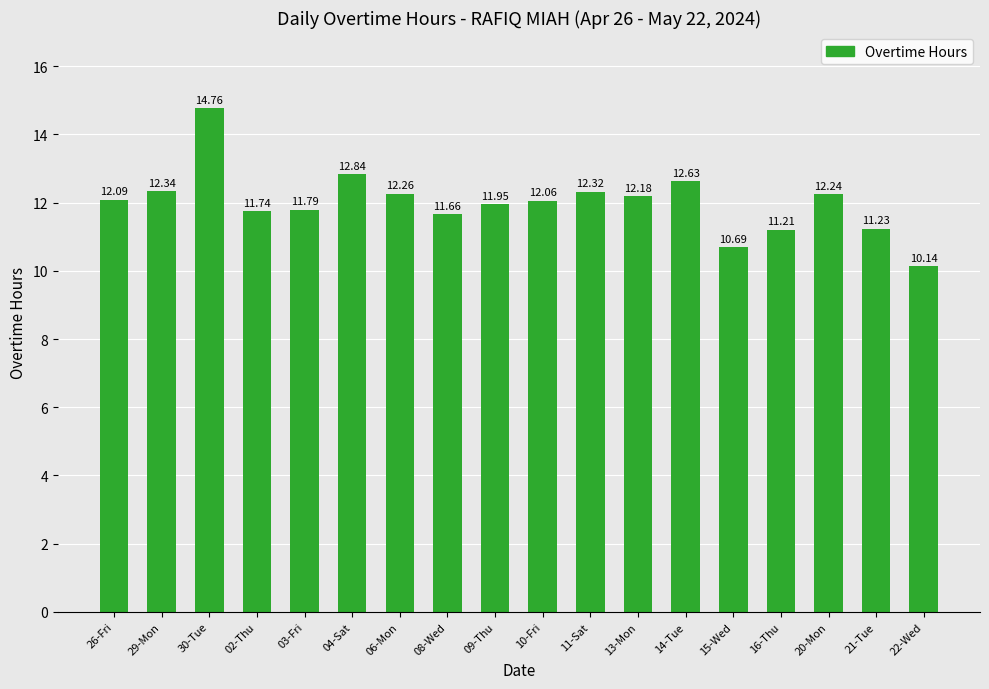

What is the average value?

12.0